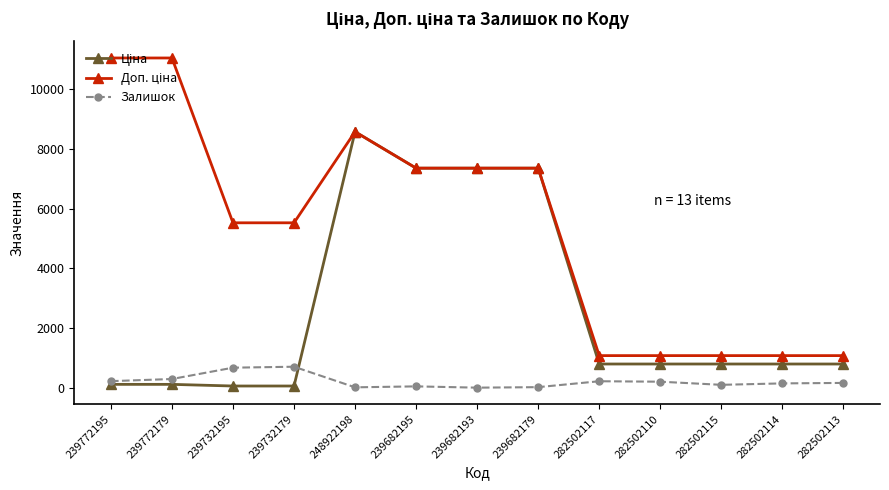

What is the value of the Залишок point at the 3rd from the left?

670.0